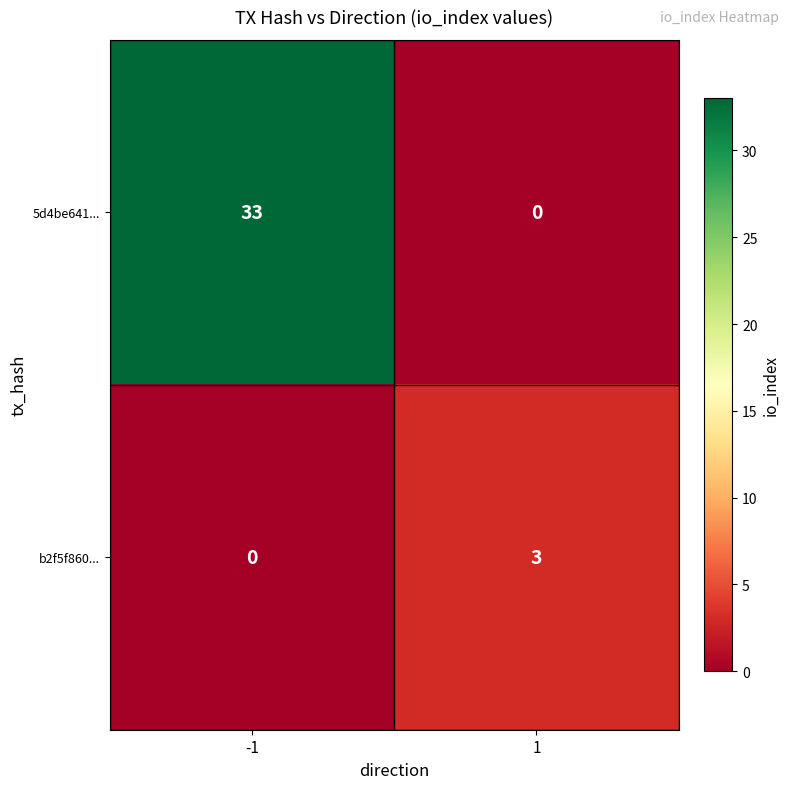

What is the difference between the maximum and minimum values in the 5d4be641... series?

33